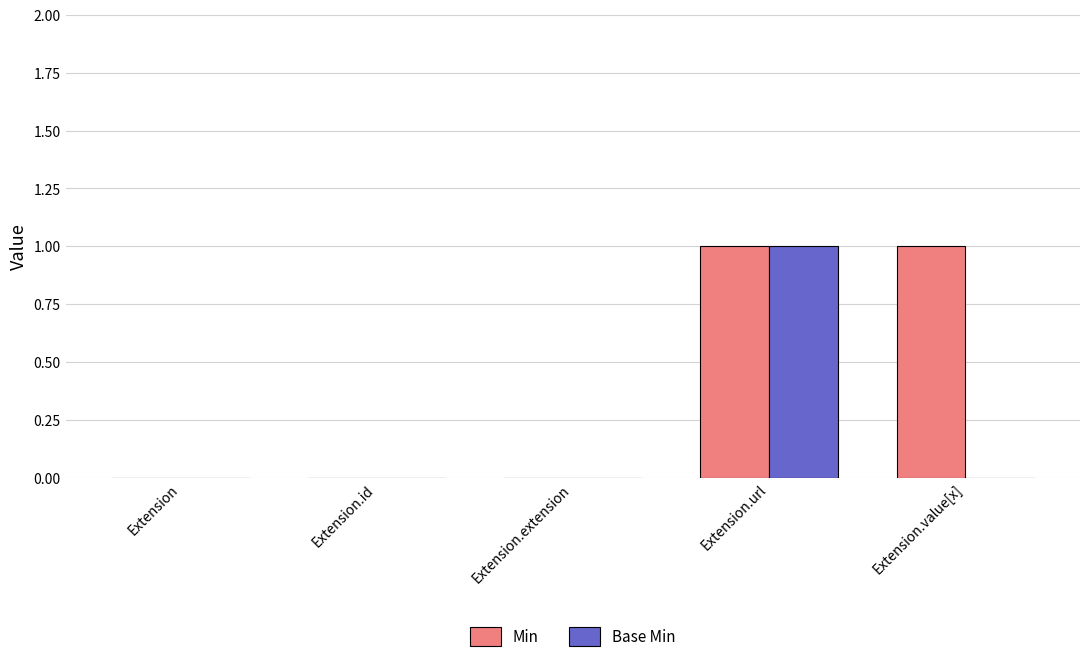

True or false: Base Min has a value of -1 at Extension.id.

False